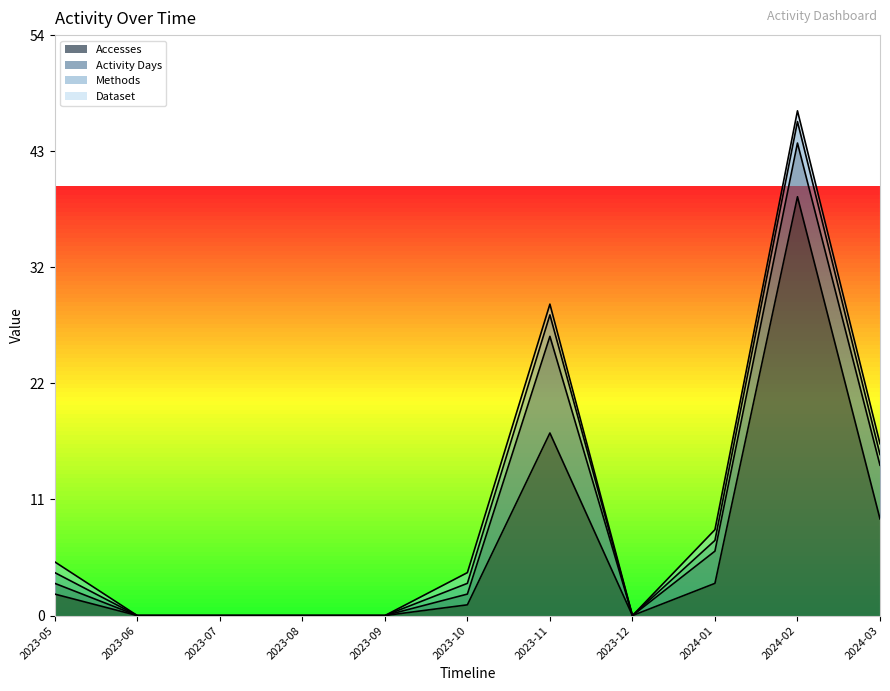

True or false: Dataset has more than 1 points higher than both neighbors.

False